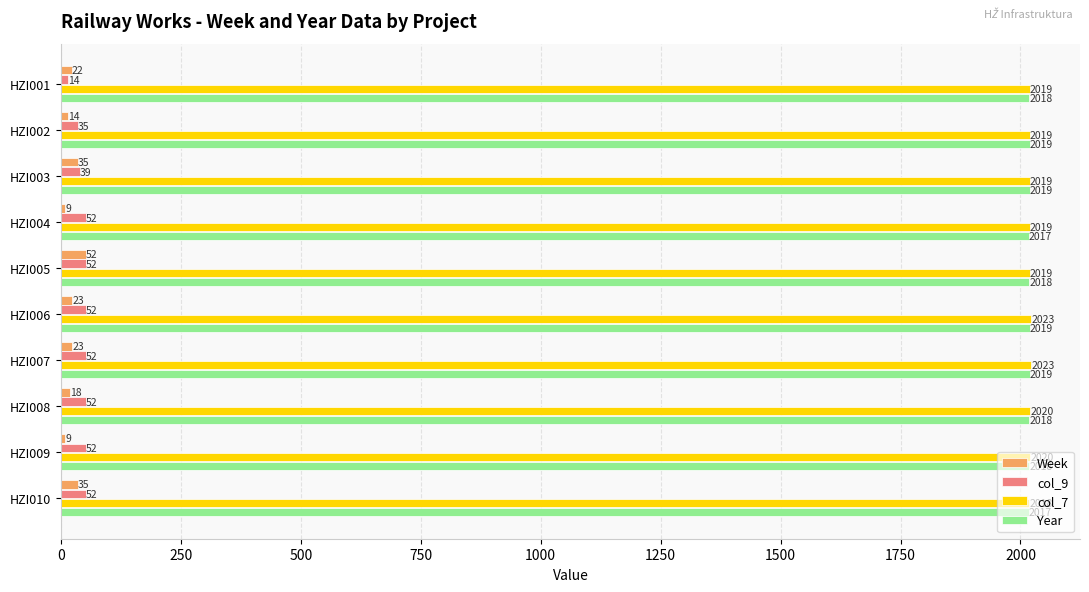

Which series has the largest total across all categories?

col_7